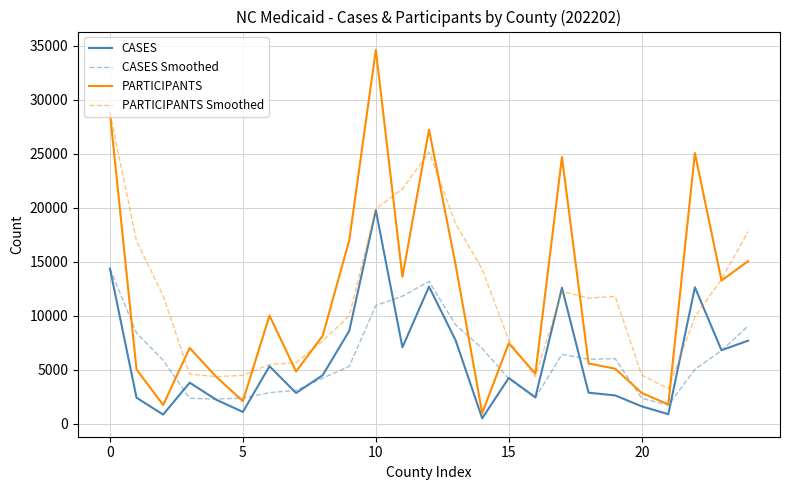

Which series has the largest range (max minus min)?

PARTICIPANTS